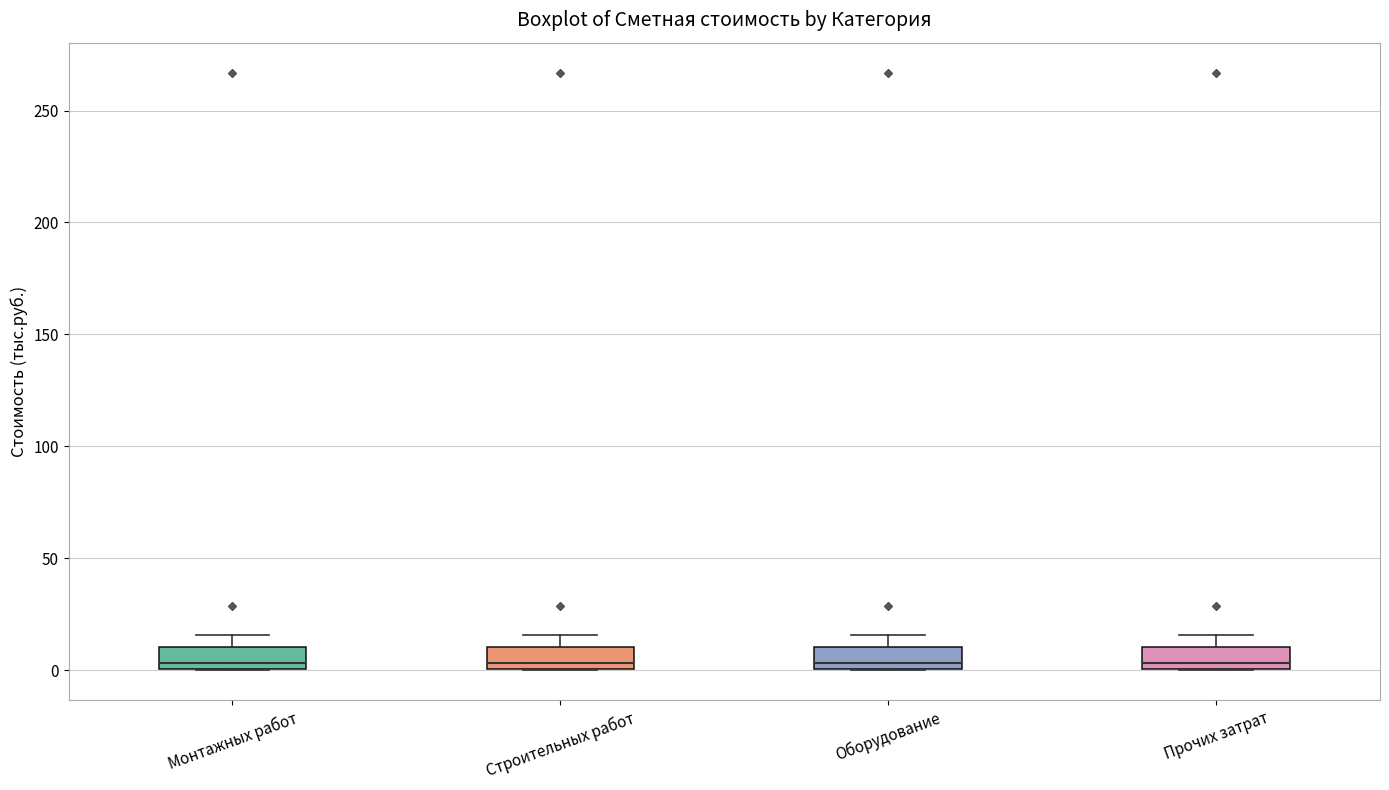

Reading left to right, read every box against the y-axis: the position of its median line, the range the box covers, and the ends of its whiskers. The values are not printed on the chart, so give them approximately, as read against the axis.

Монтажных работ: median 5, box 0 to 10, whiskers 0 to 15
Строительных работ: median 5, box 0 to 10, whiskers 0 to 15
Оборудование: median 5, box 0 to 10, whiskers 0 to 15
Прочих затрат: median 5, box 0 to 10, whiskers 0 to 15